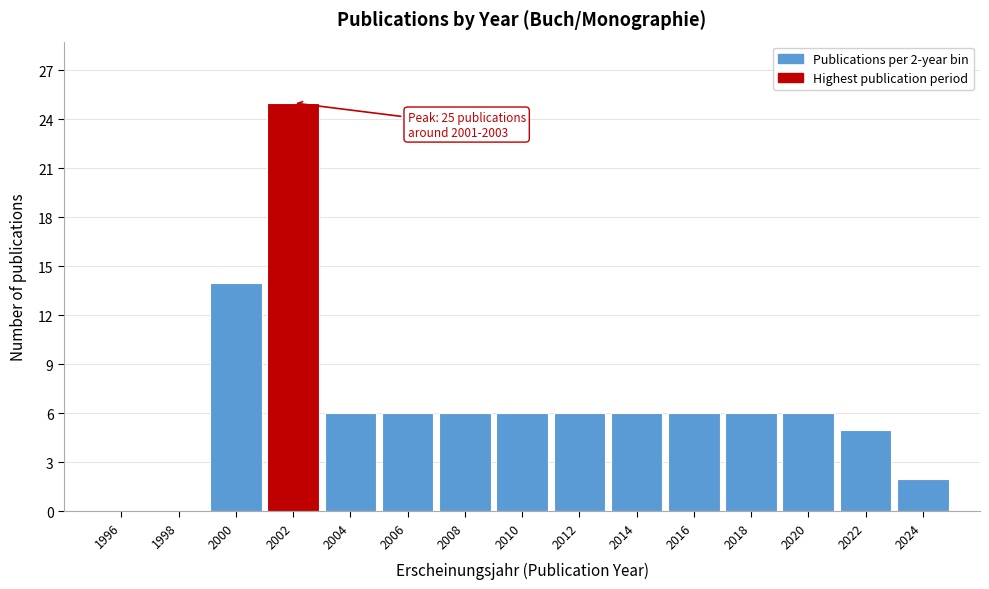

Which range on the x-axis has the tallest bar?

2001 to 2003